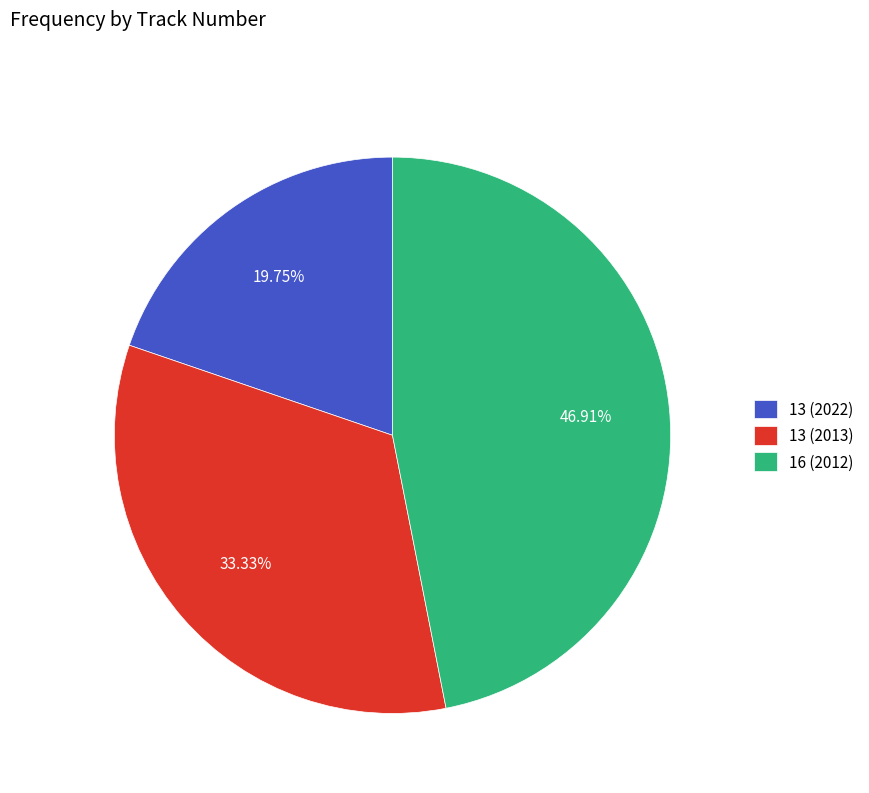

Does any single category account for the majority?

No